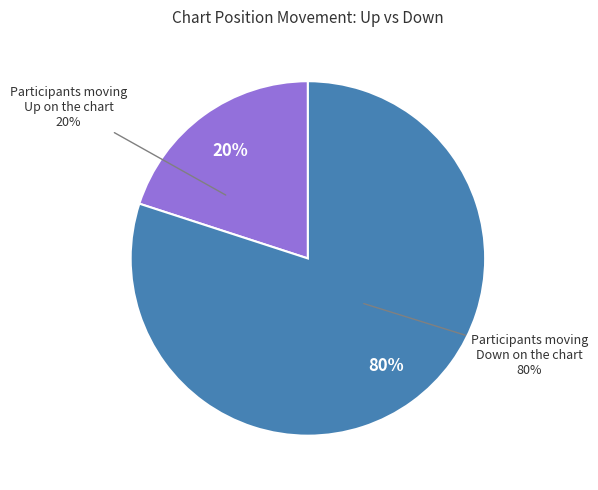

What is the largest slice in the pie chart?

down